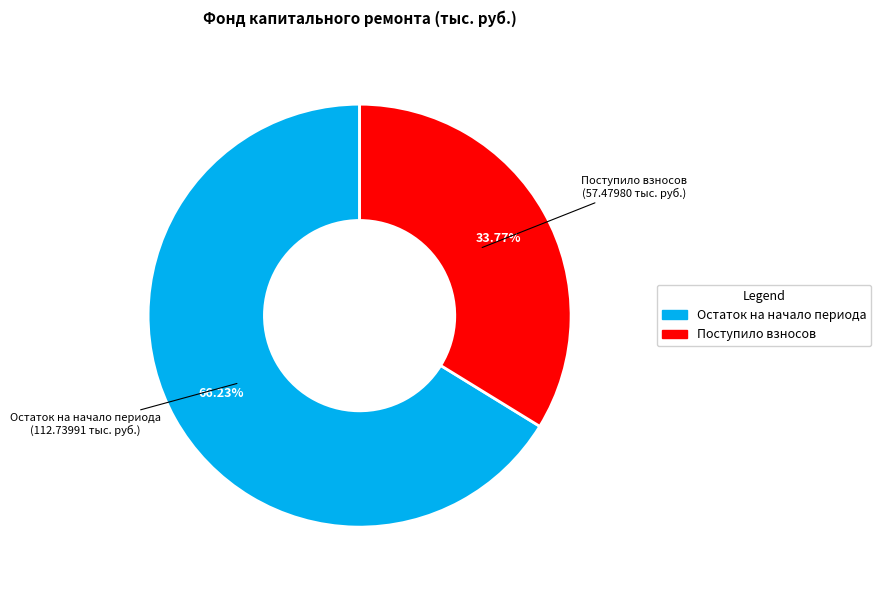

Is there any slice that represents more than half of the pie?

Yes